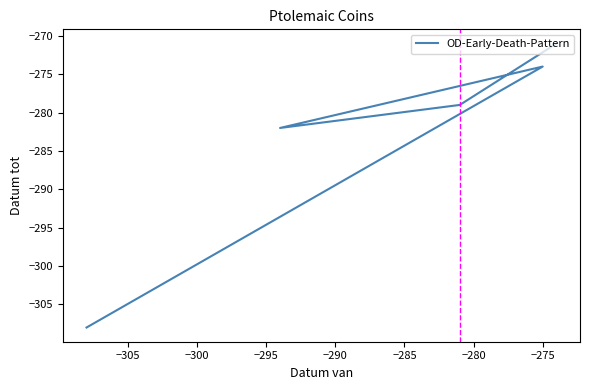

What is the average value?

-282